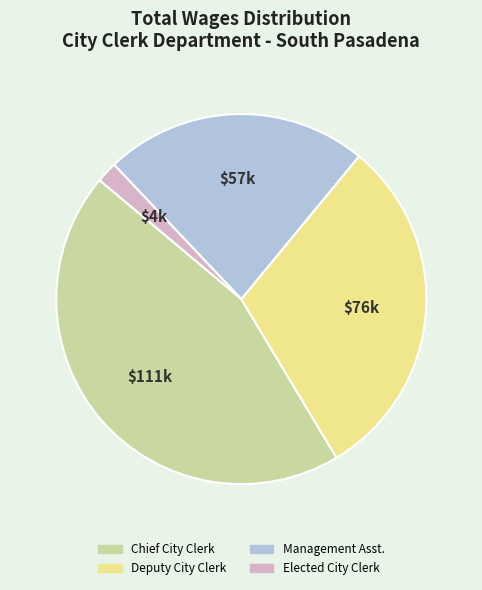

Count the number of slices in the pie.

4